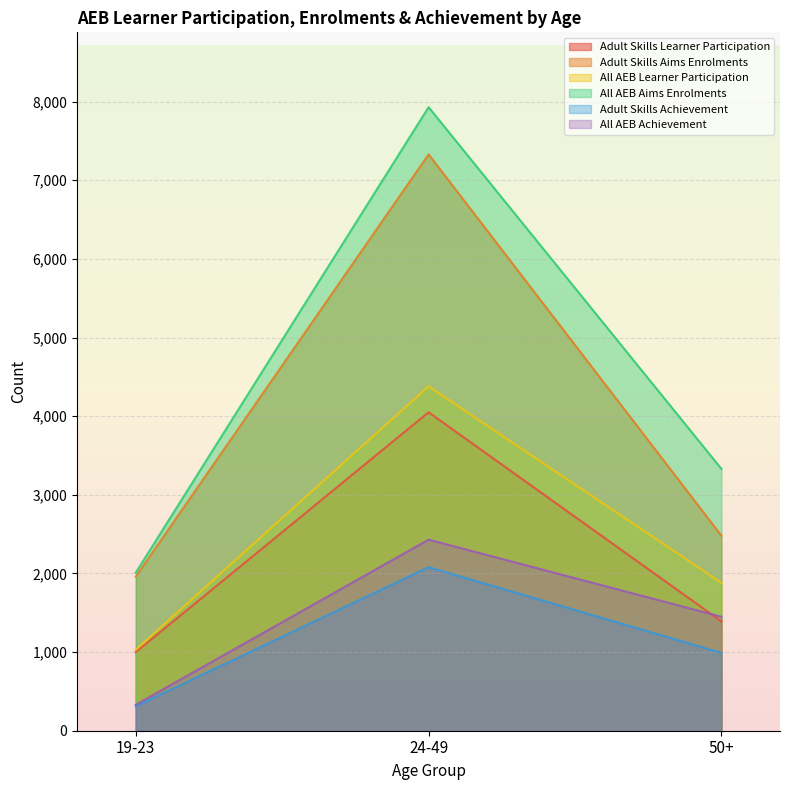

How many All AEB Aims Enrolments values are between 2010 and 7930?

3